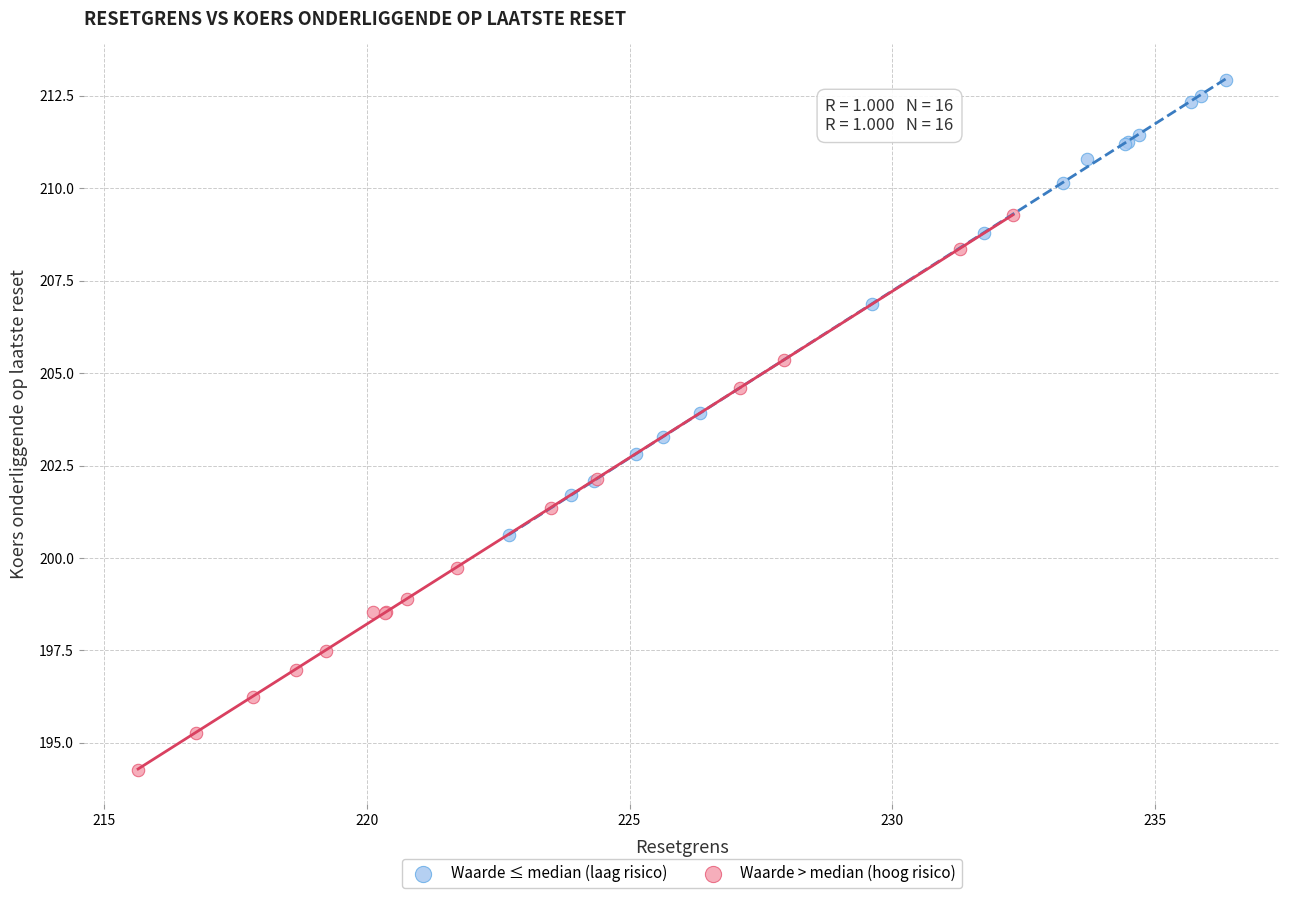

What are all the series names shown in the legend?

Waarde ≤ median (laag risico), Waarde > median (hoog risico)